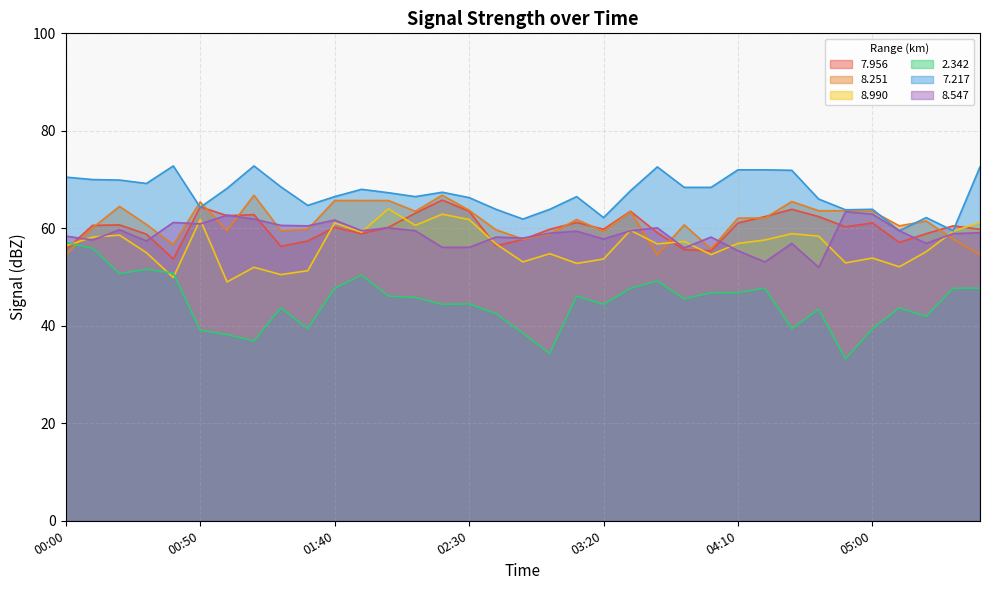

Between 04:50 and 02:50, which is larger?

04:50